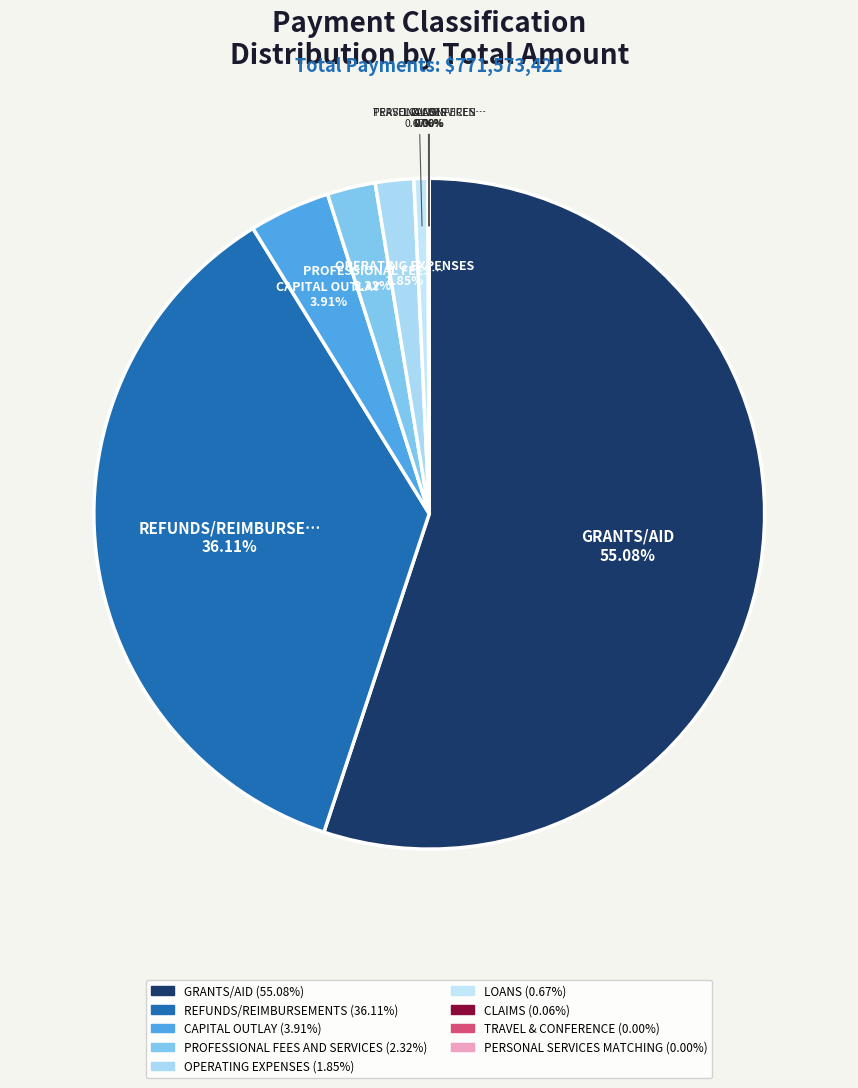

How many slices are in this pie chart?

9